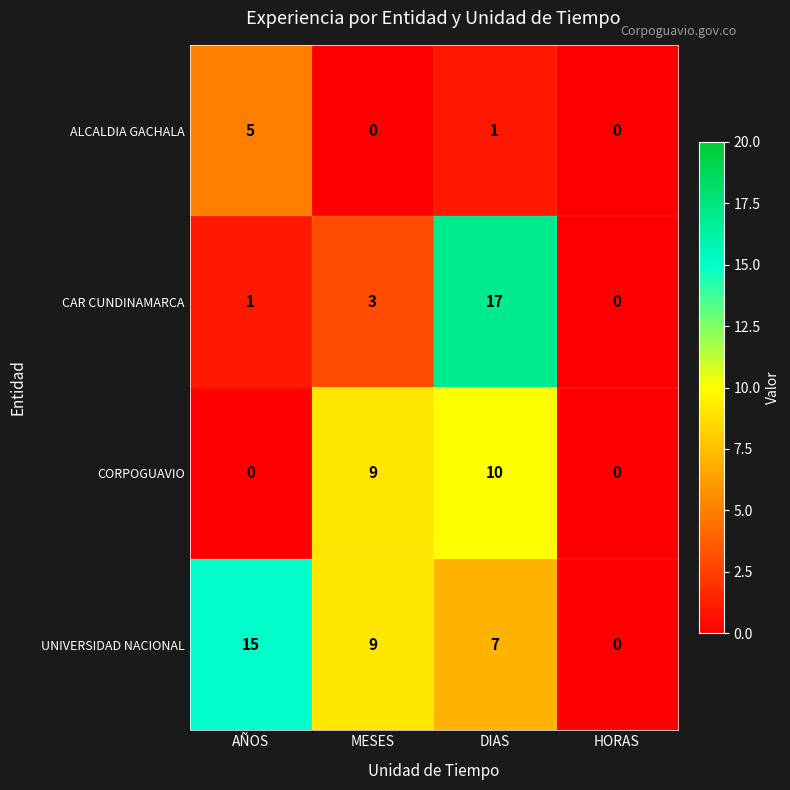

Which series has the largest total across all categories?

UNIVERSIDAD NACIONAL